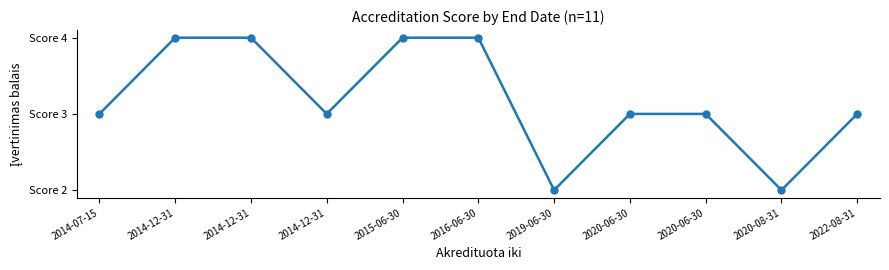

Does the chart have visible grid lines?

No